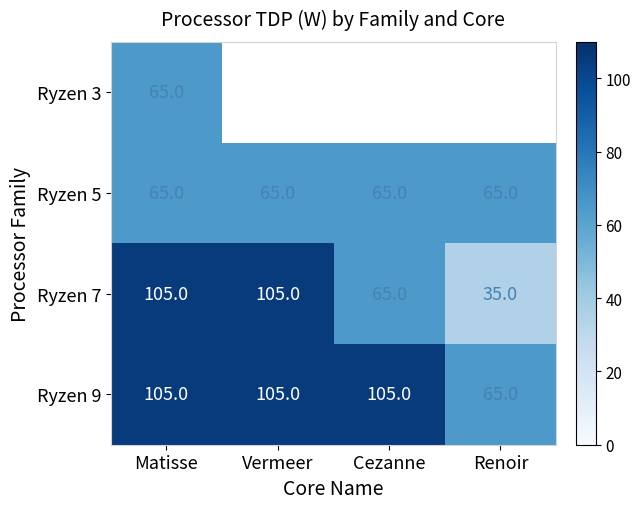

What is the smallest value displayed?

35.0